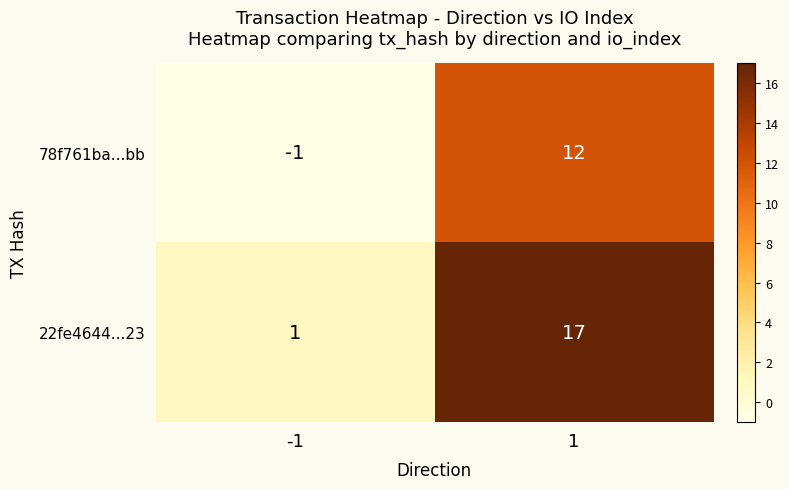

What is the difference between the 78f761ba...bb values at 1 and -1?

13